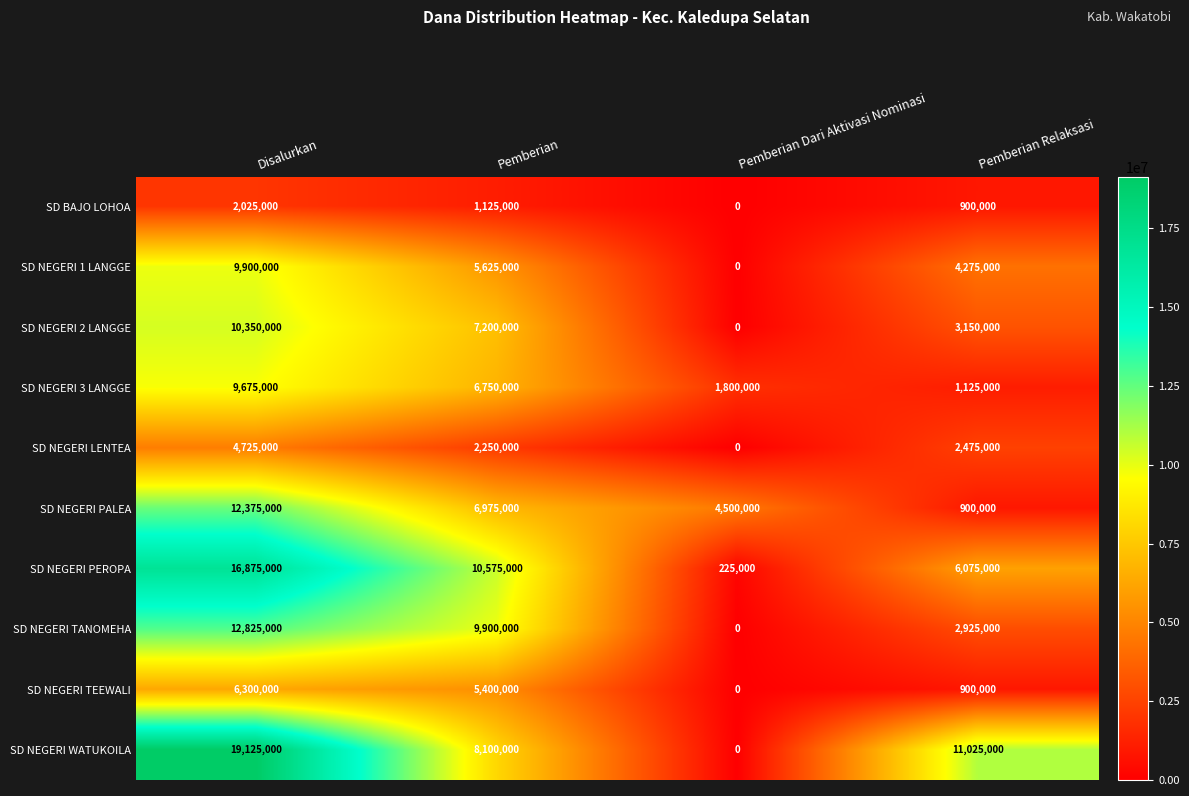

Between Pemberian Dari Aktivasi Nominasi and Pemberian Relaksasi, which series saw the biggest shift?

SD NEGERI WATUKOILA